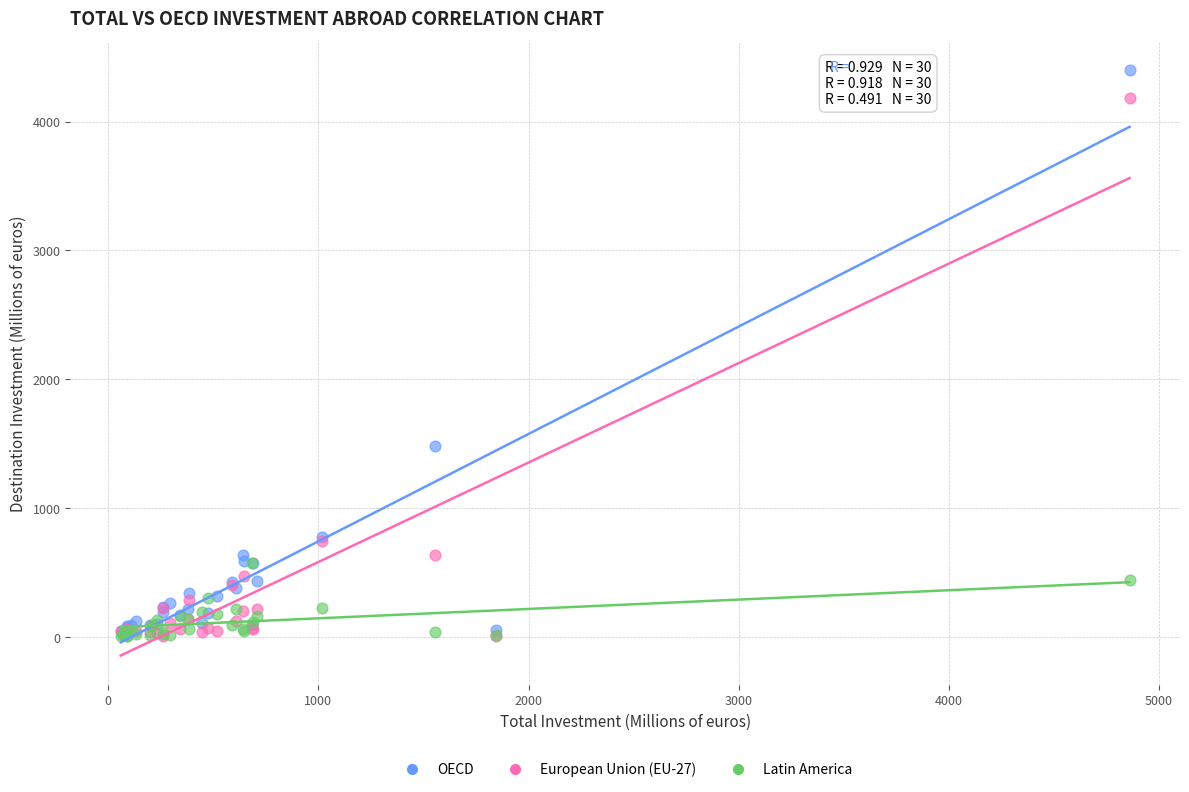

In the OECD series, what Y value is closest to 2212?

1480.2